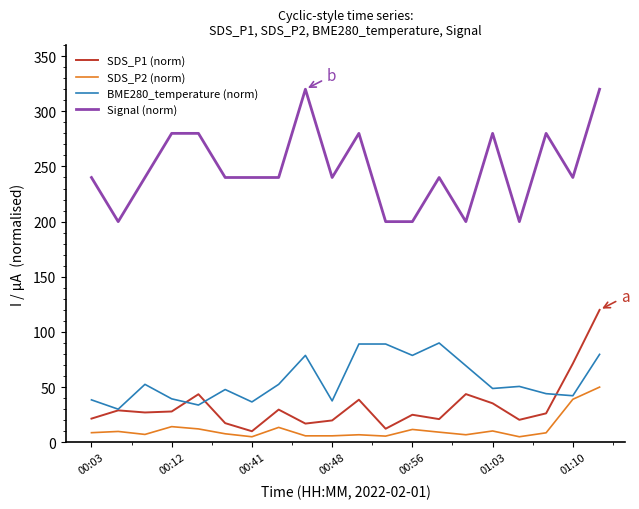

What is the minimum value for Signal (norm)?

200.0